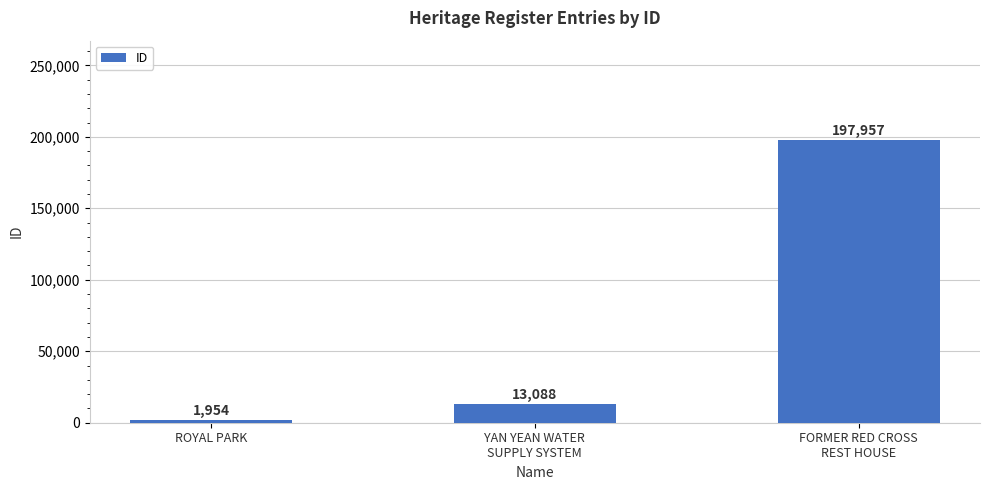

What is the sum of all values?

212999